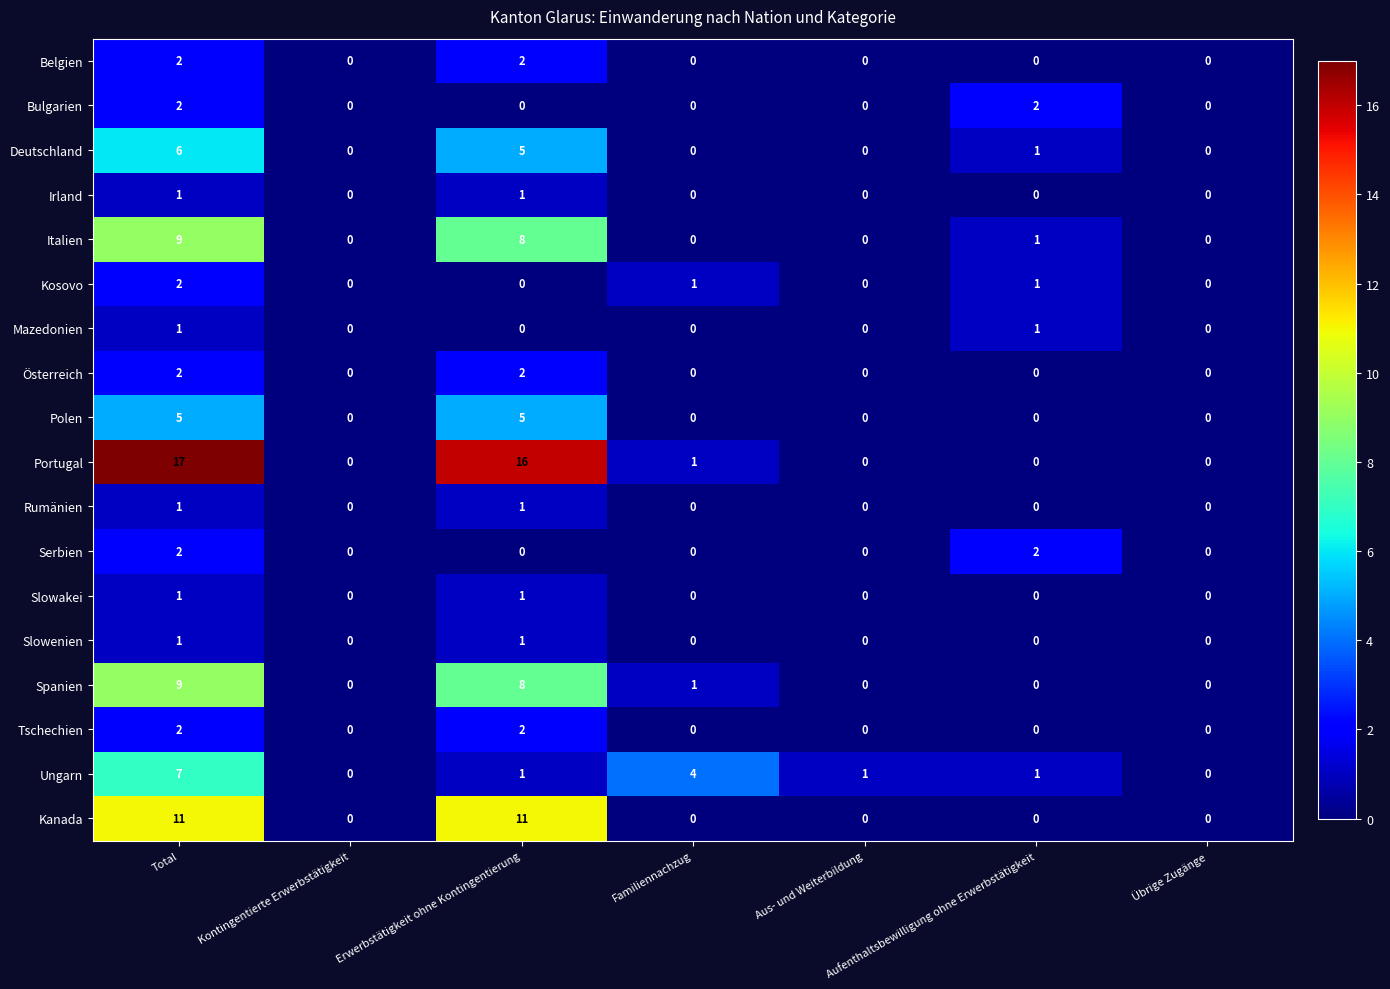

How many values in the Tschechien series exceed 0?

2